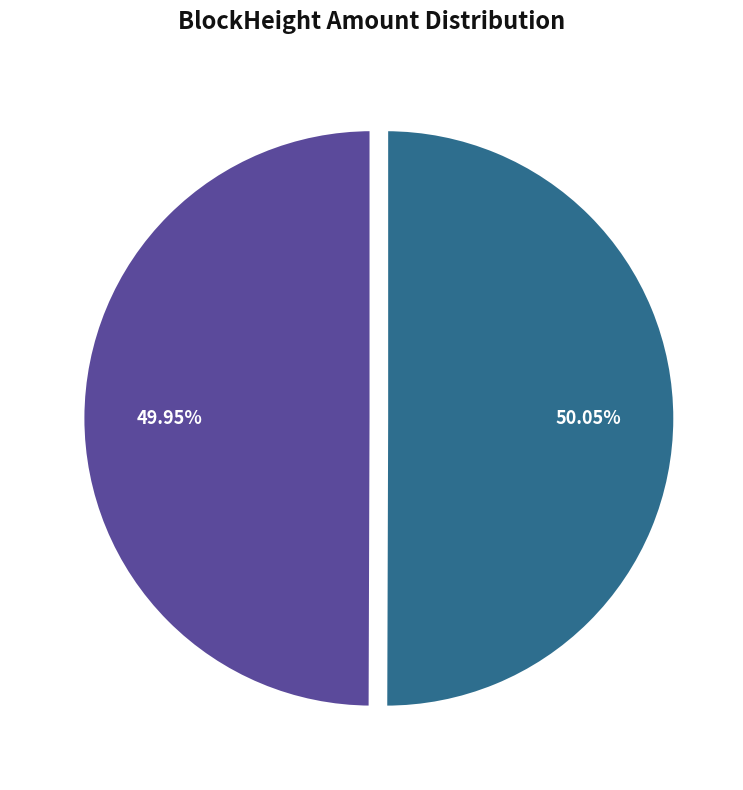

Is there a majority slice in this chart?

Yes